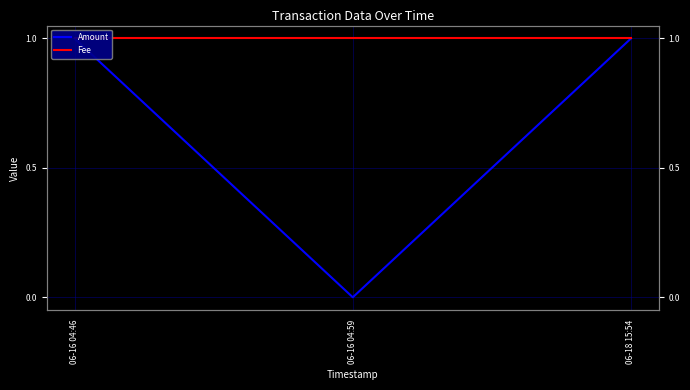

Count the Amount values in the range 0 to 1.

3